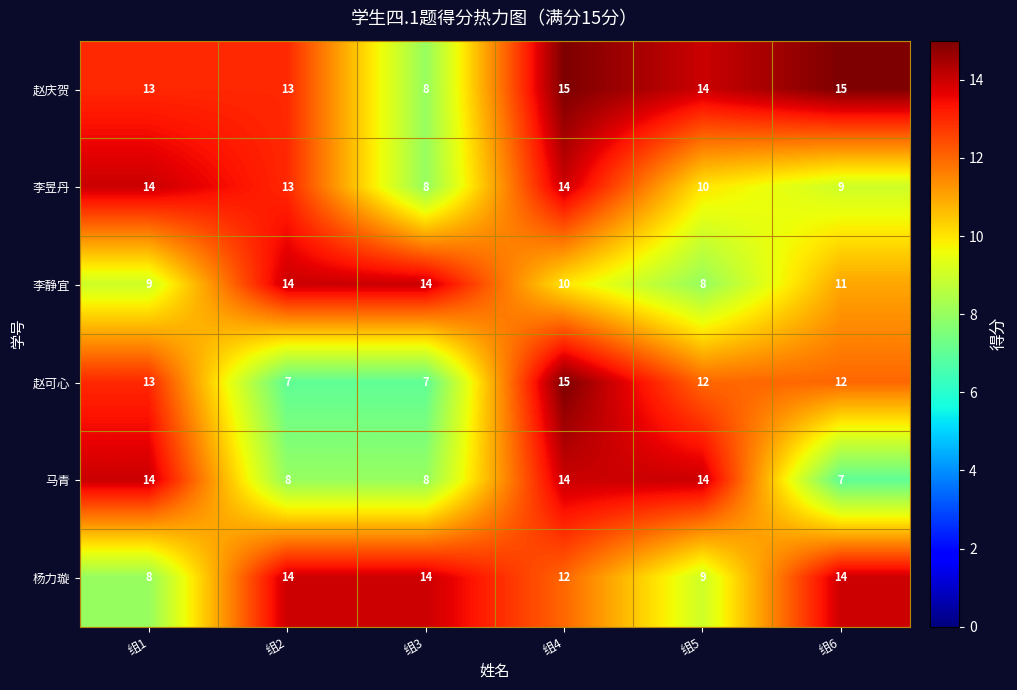

What is the sum of the 赵可心 values at 组3 and 组5?

19